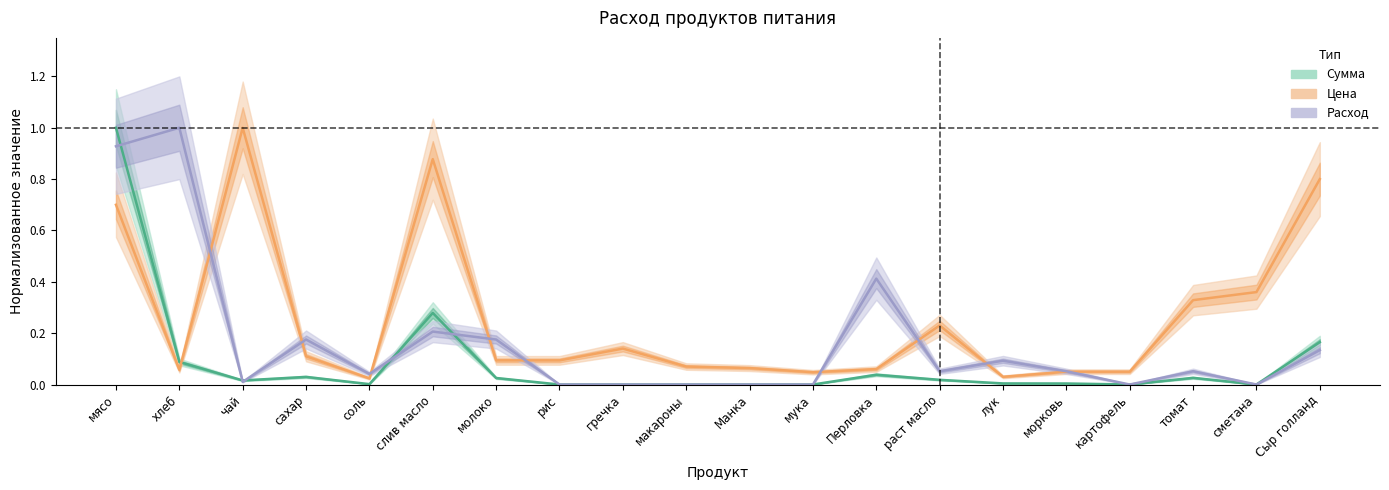

Does the chart have visible grid lines?

No